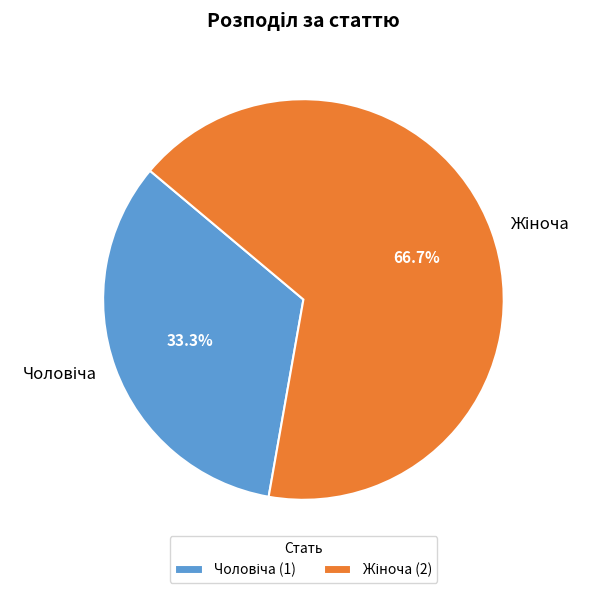

Does any single category account for the majority?

Yes